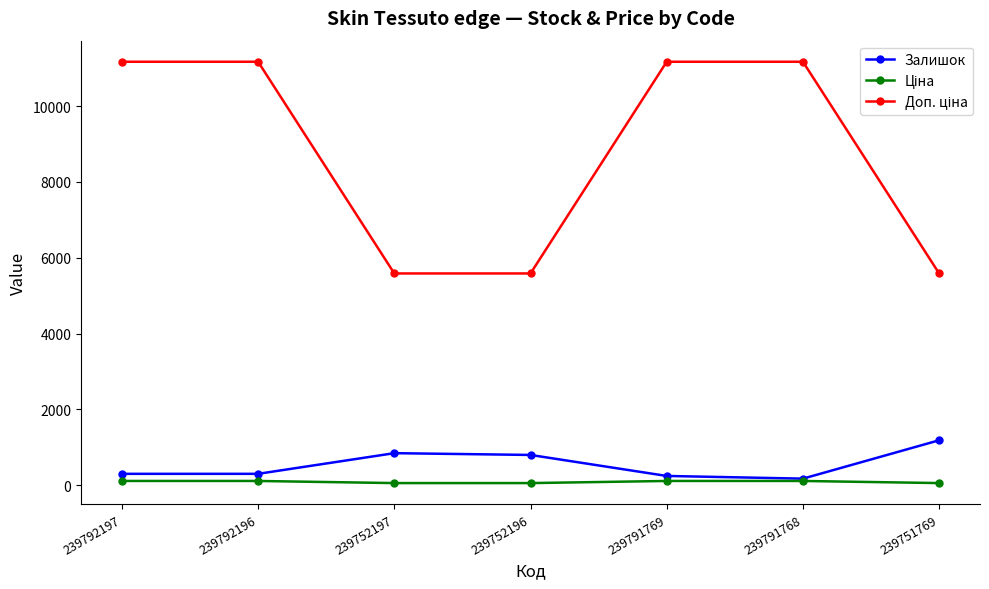

What is the label of the 6th point from the right?

239792196